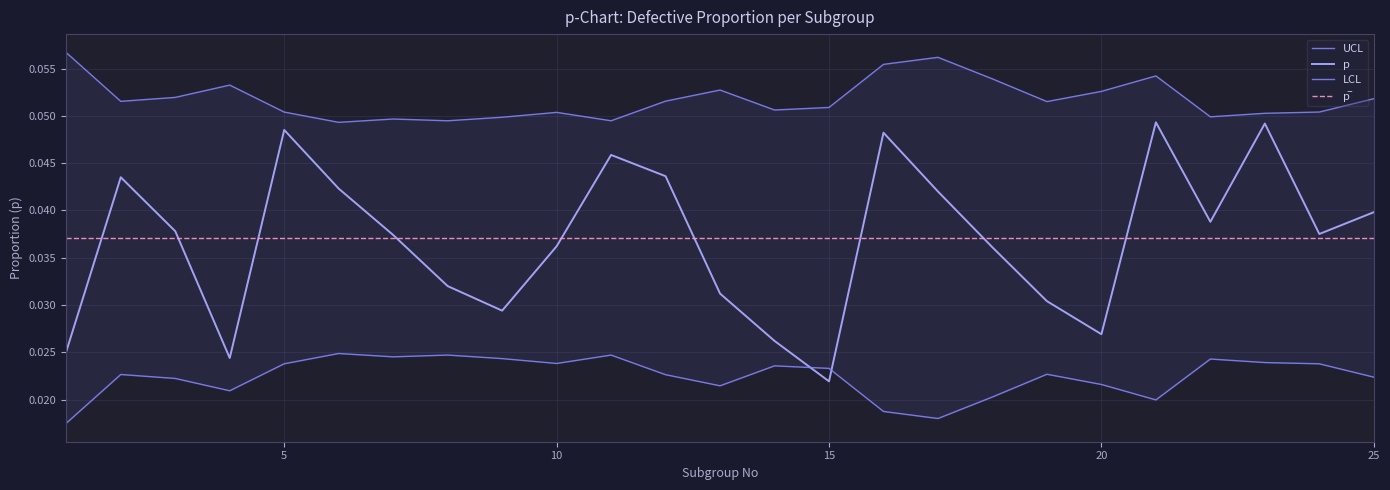

How many data points does each series have?

25